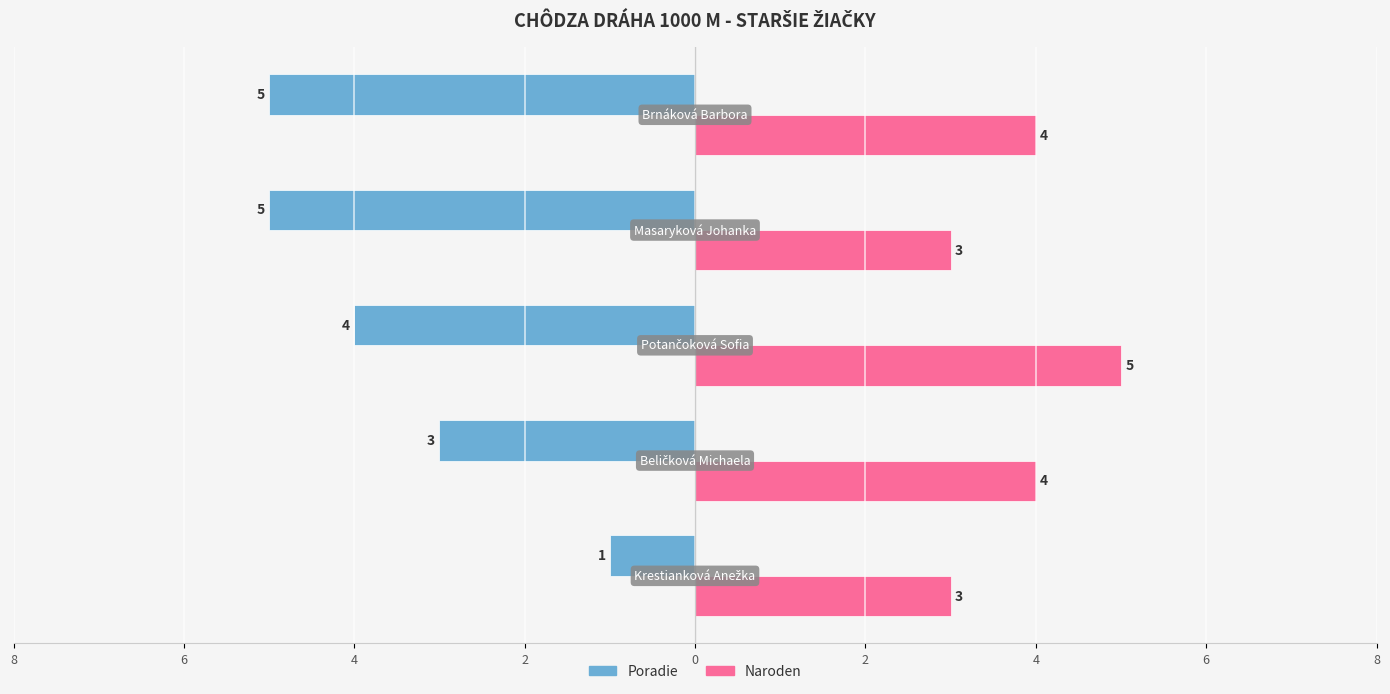

Rank the series by their average value, from highest to lowest.

Naroden, Poradie